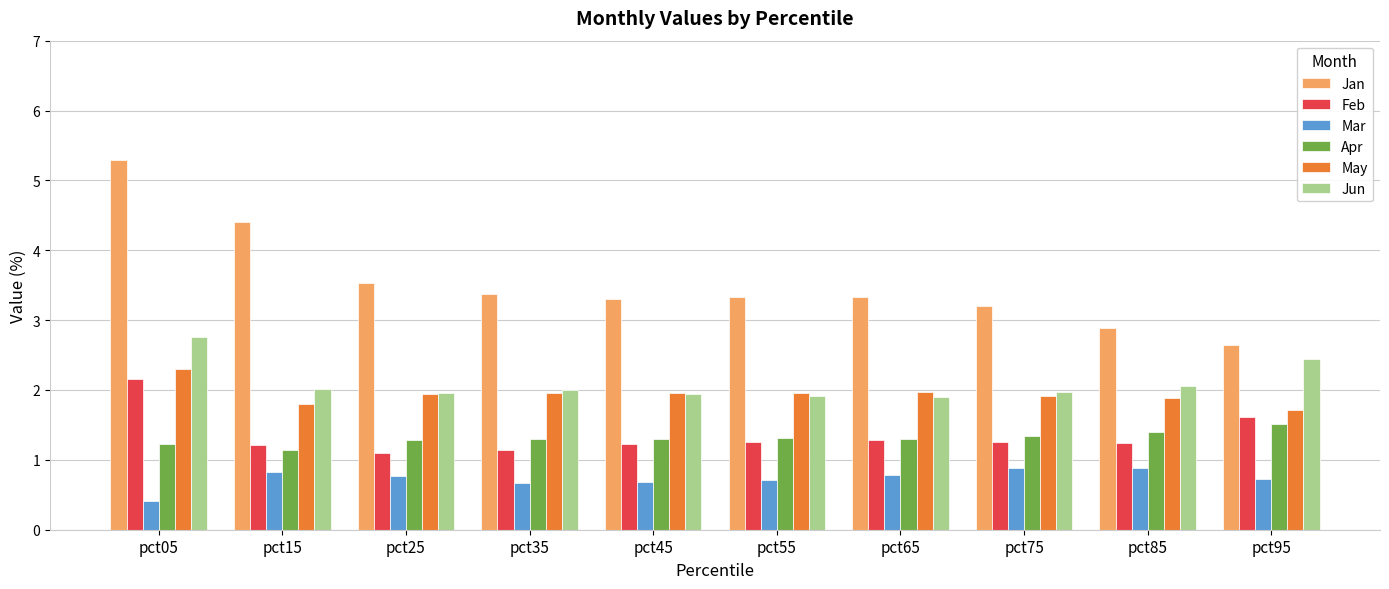

Which series has the largest total across all categories?

Jan